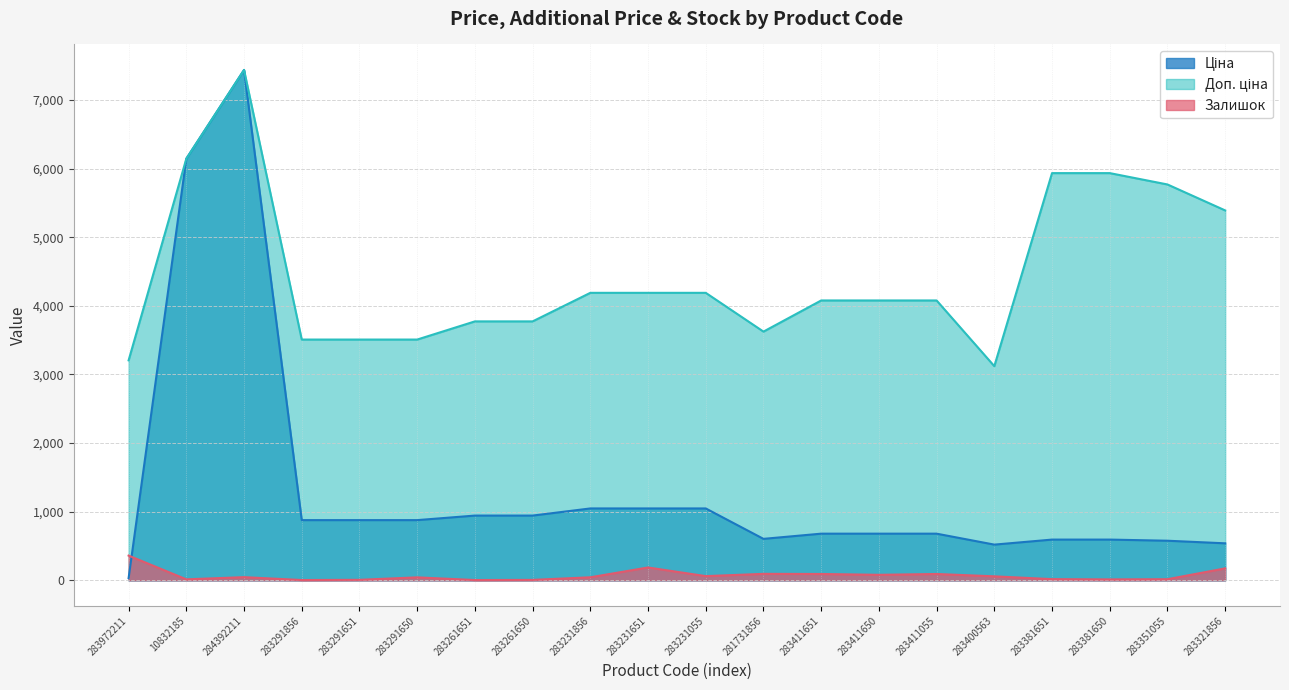

What is the sum of the Залишок values at 283291856 and 283972211?

364.0